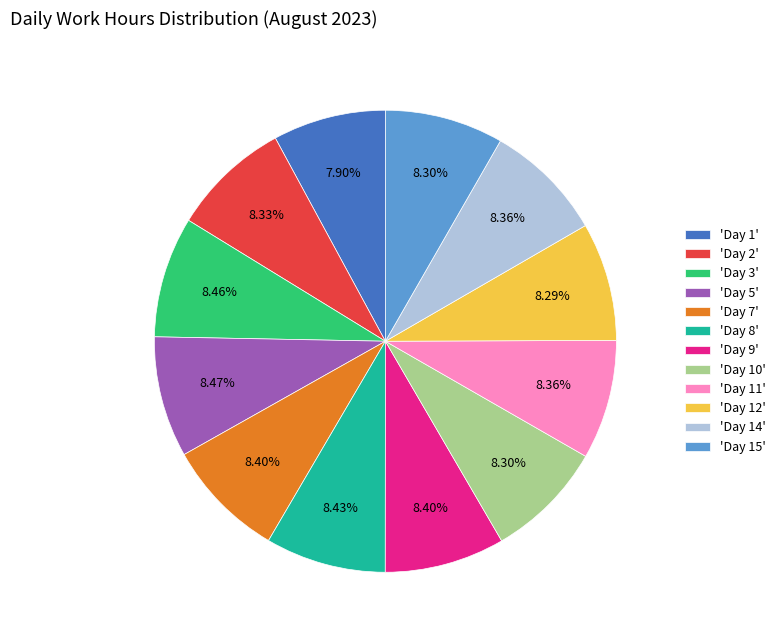

What is the ratio of the value at 'Day 9' to the value at 'Day 2'?

1.0